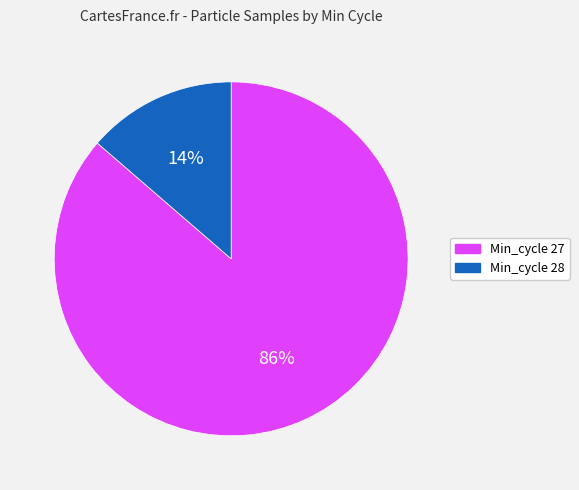

What percentage is the Min_cycle 27 slice, to the nearest percent?

86%